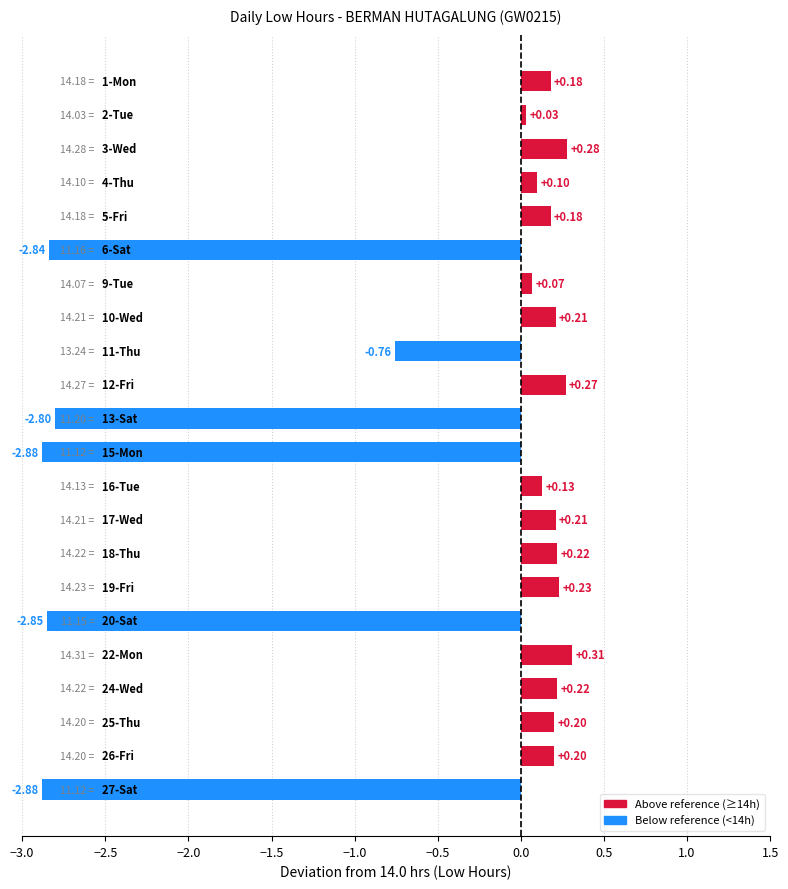

What is the sum of all values?

-12.0